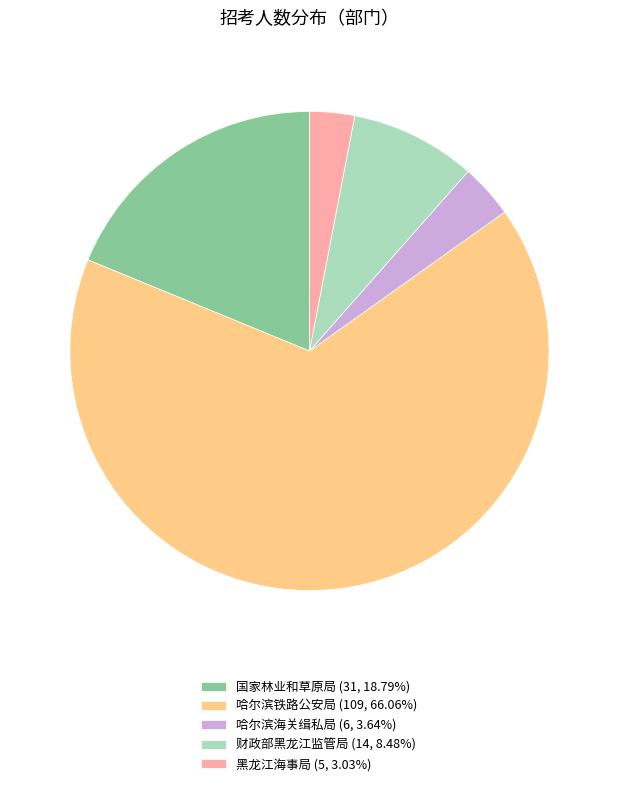

Is there any slice that represents more than half of the pie?

Yes